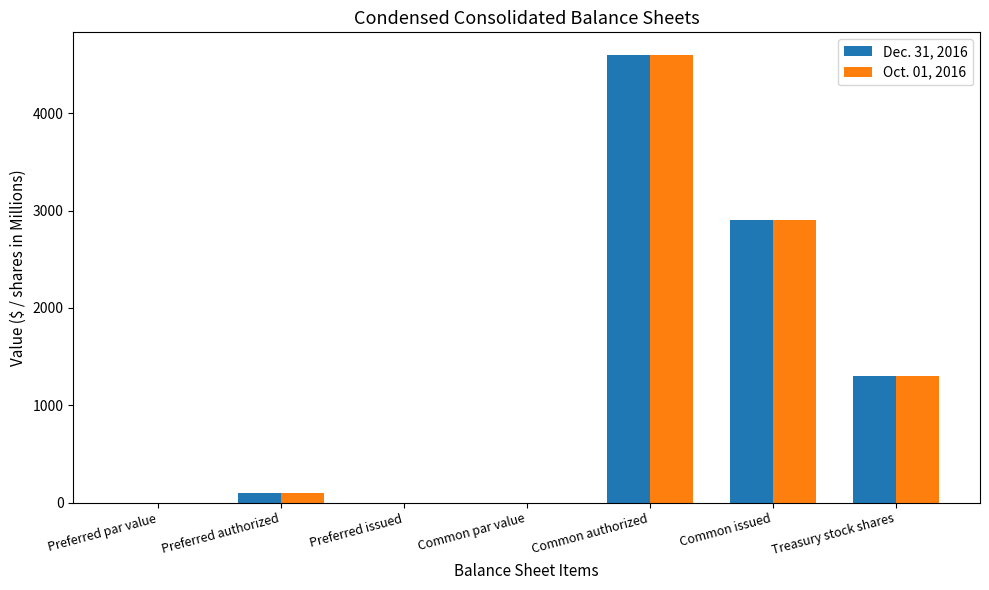

At which category is the sum across all series the highest?

Common authorized